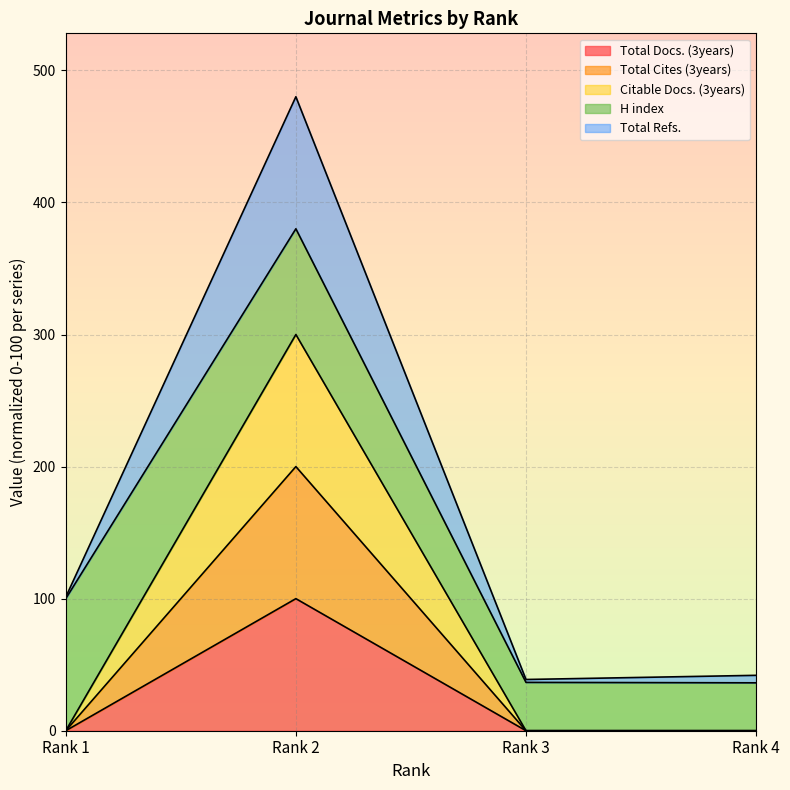

True or false: Total Docs. (3years) has more than 2 points higher than both neighbors.

False